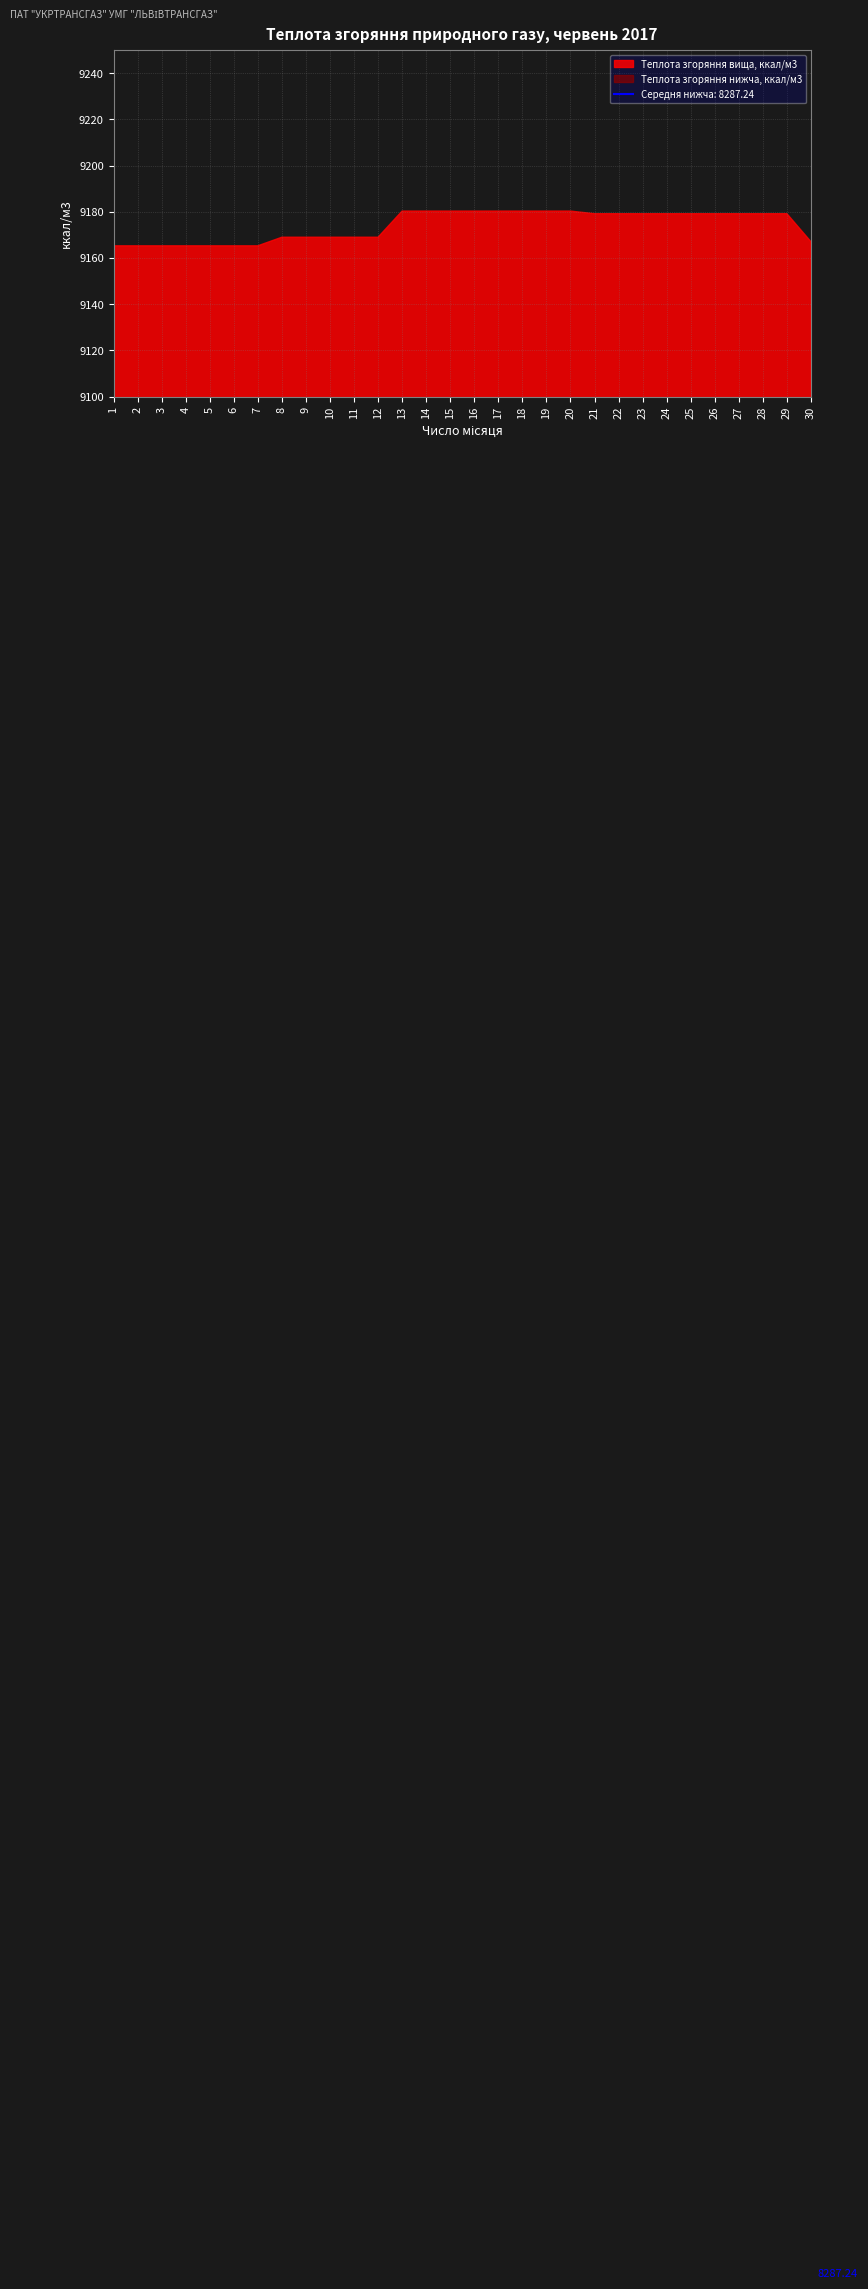

What is the sum of the Теплота згоряння вища, ккал/м3 values at 26 and 19?

18359.4